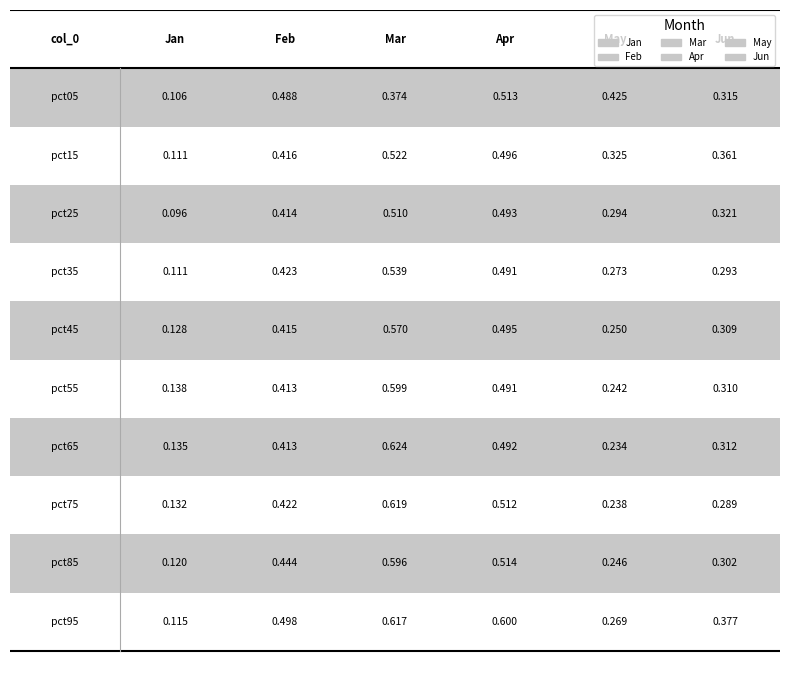

What are all the series names shown in the legend?

Jan, Feb, Mar, Apr, May, Jun